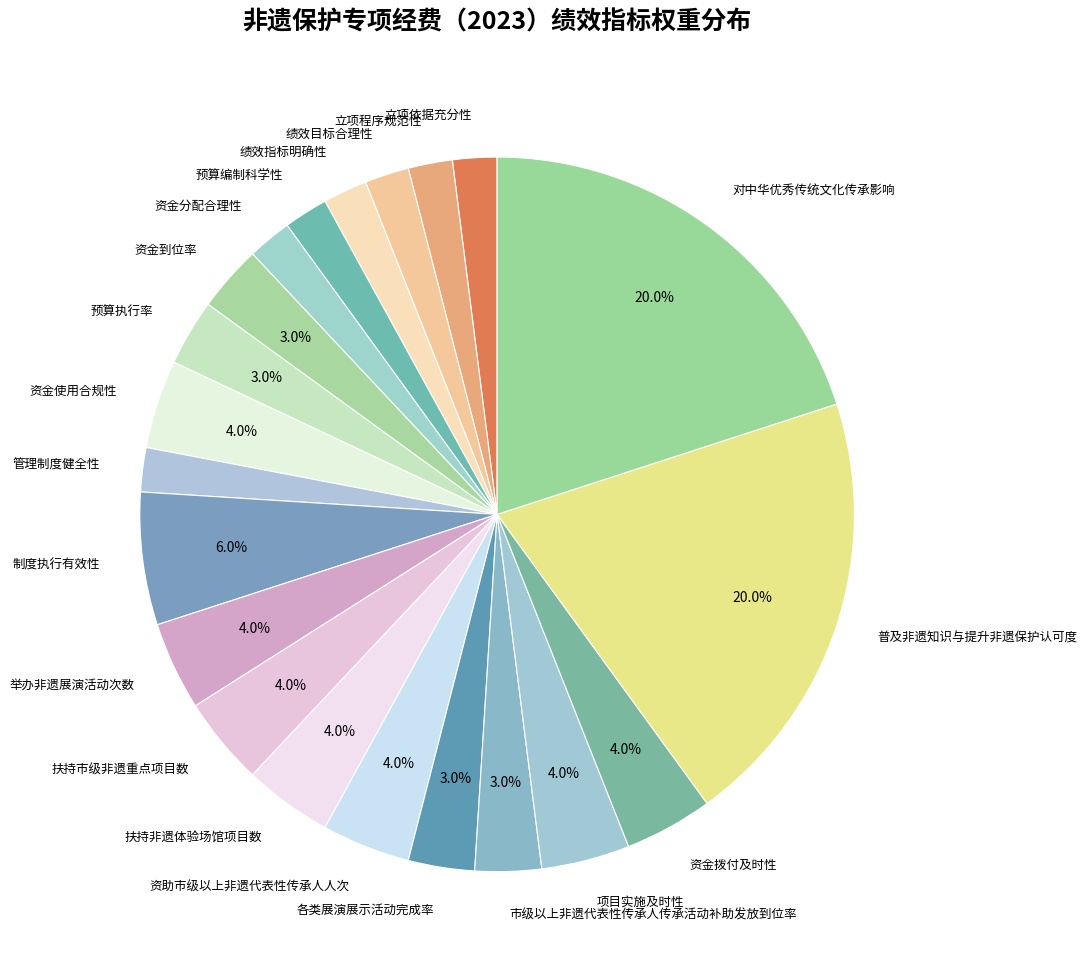

Combined, do 预算编制科学性 and 预算执行率 account for over 50%?

No